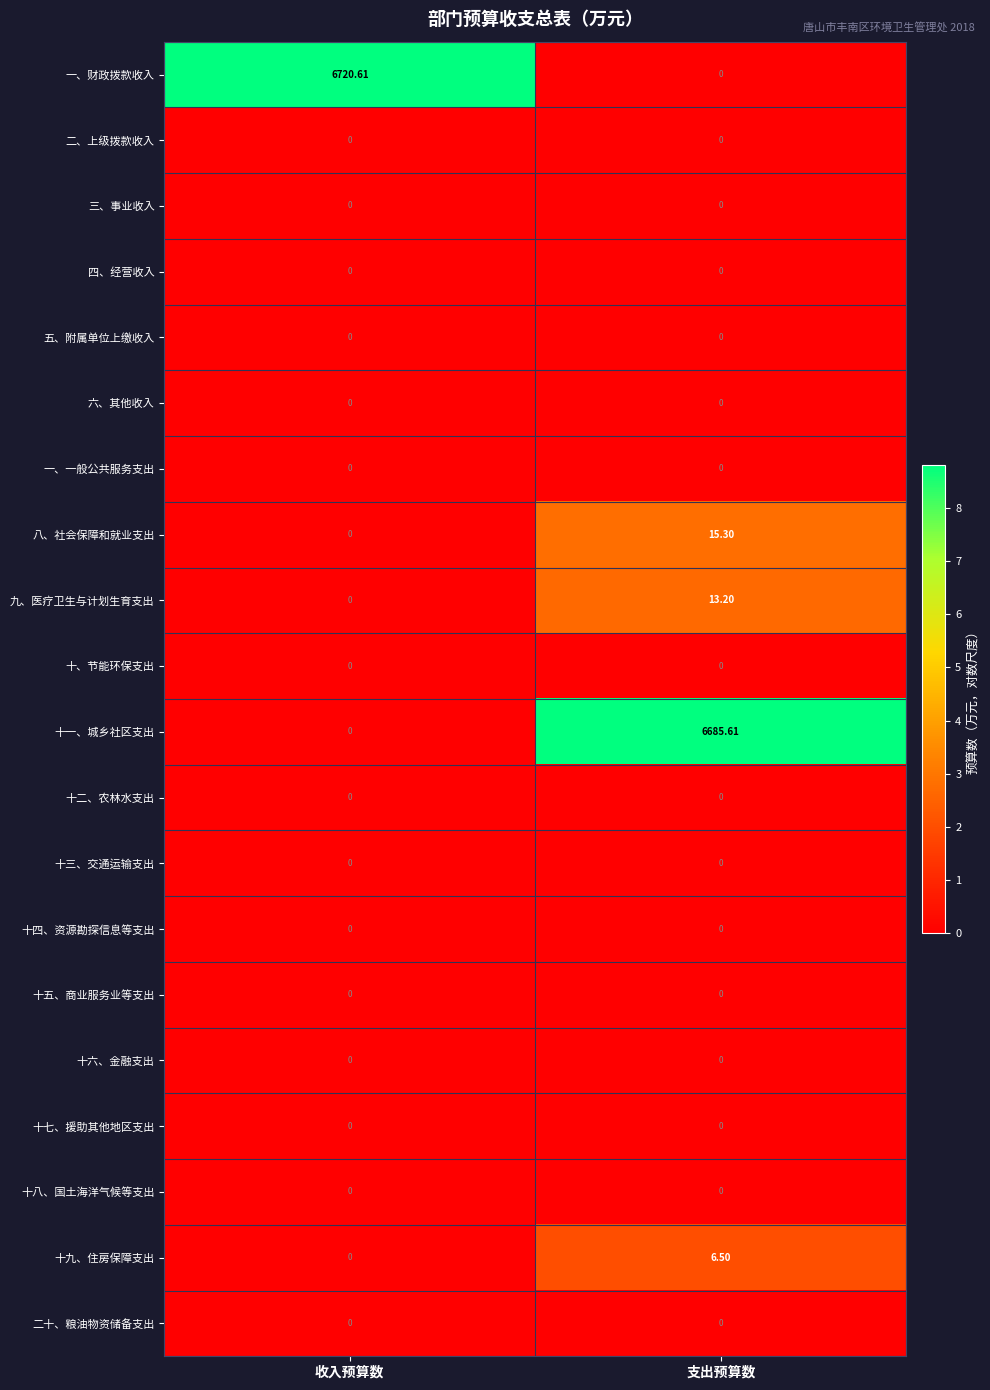

Which series has the largest total across all categories?

一、财政拨款收入